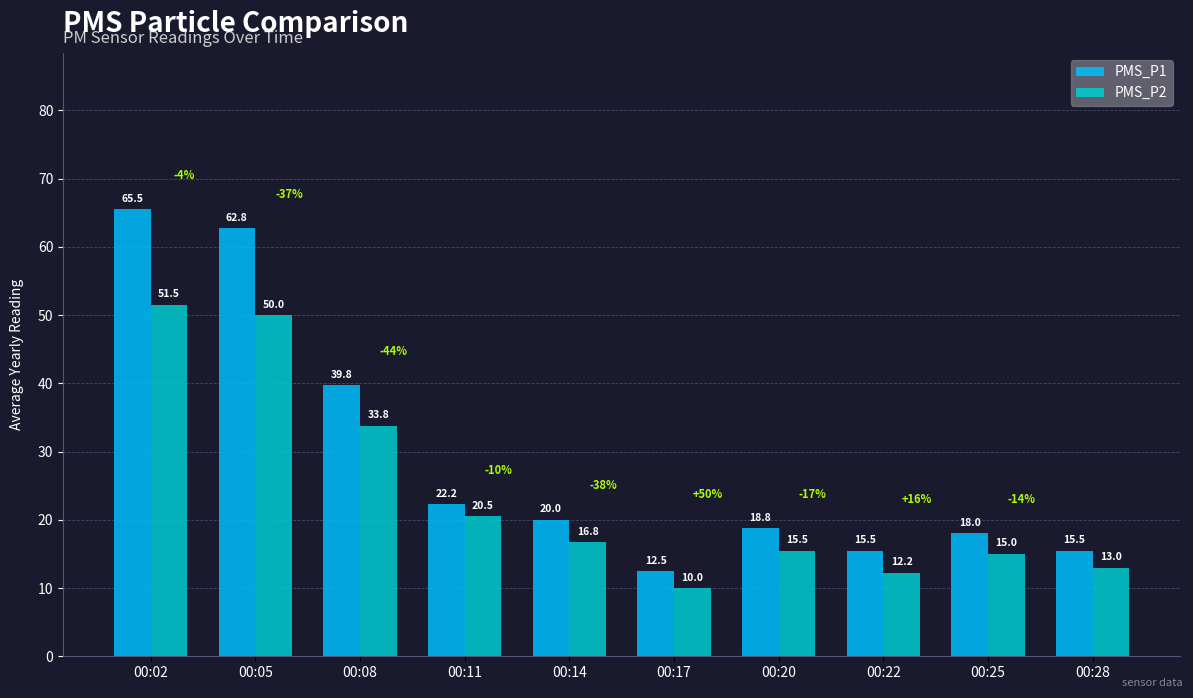

What is the lowest value of the PMS_P2 series?

10.0